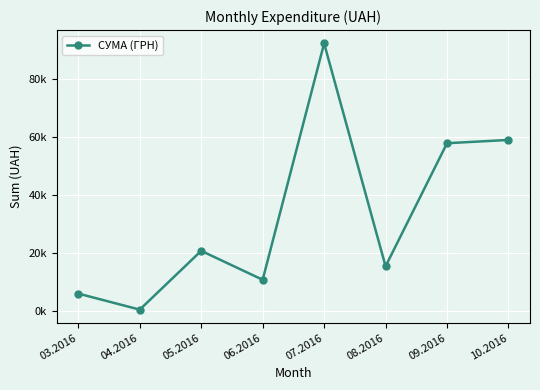

Does the chart have visible grid lines?

Yes